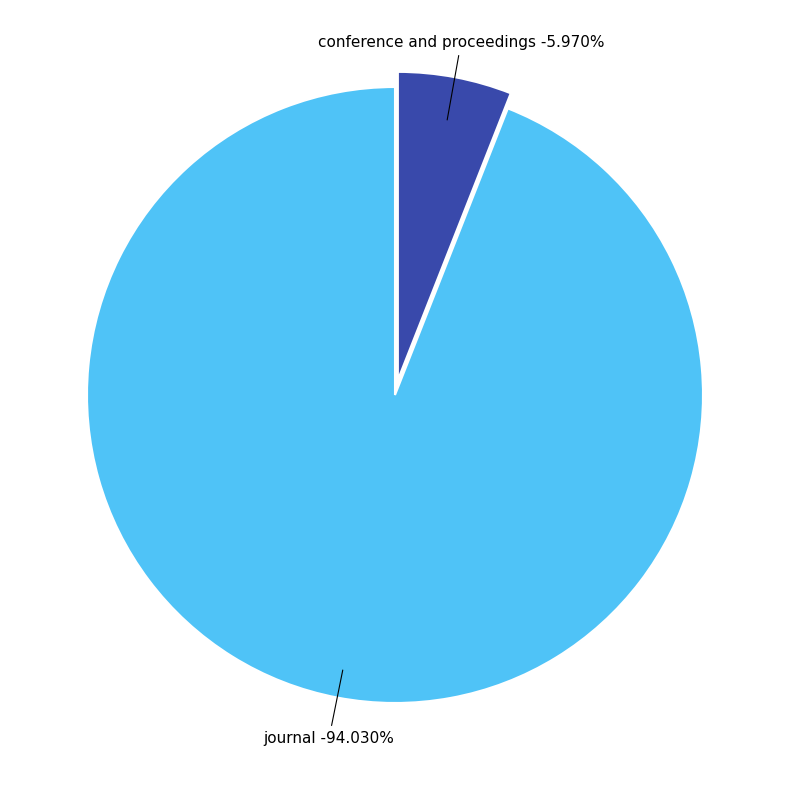

The conference and proceedings slice represents 19% of the pie. True or false?

False